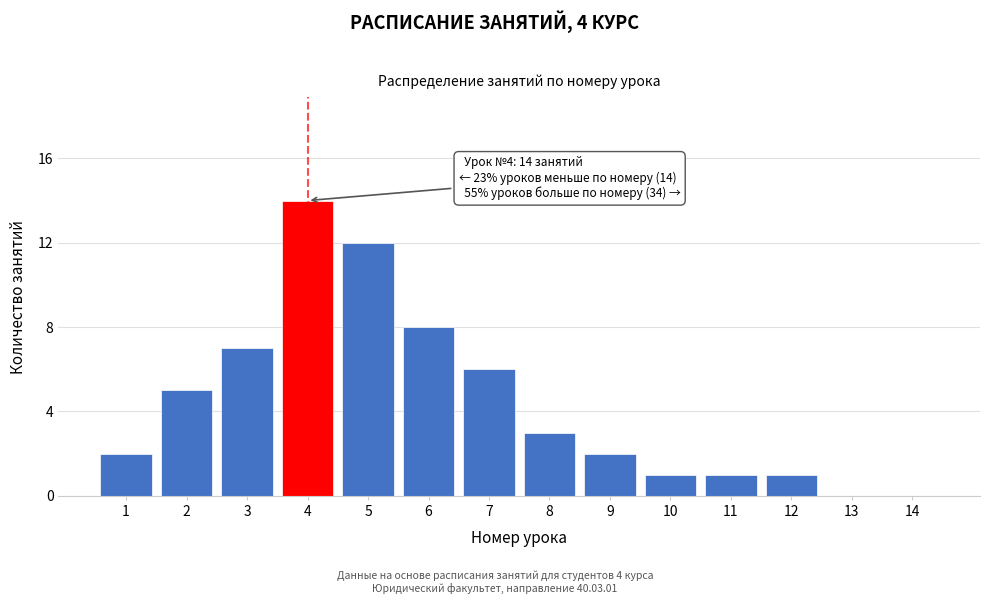

Reading left to right, transcribe all the data shown in this chart.

1=2	2=5	3=7	4=14	5=12	6=8	7=6	8=3	9=2	10=1	11=1	12=1	13=0	14=0